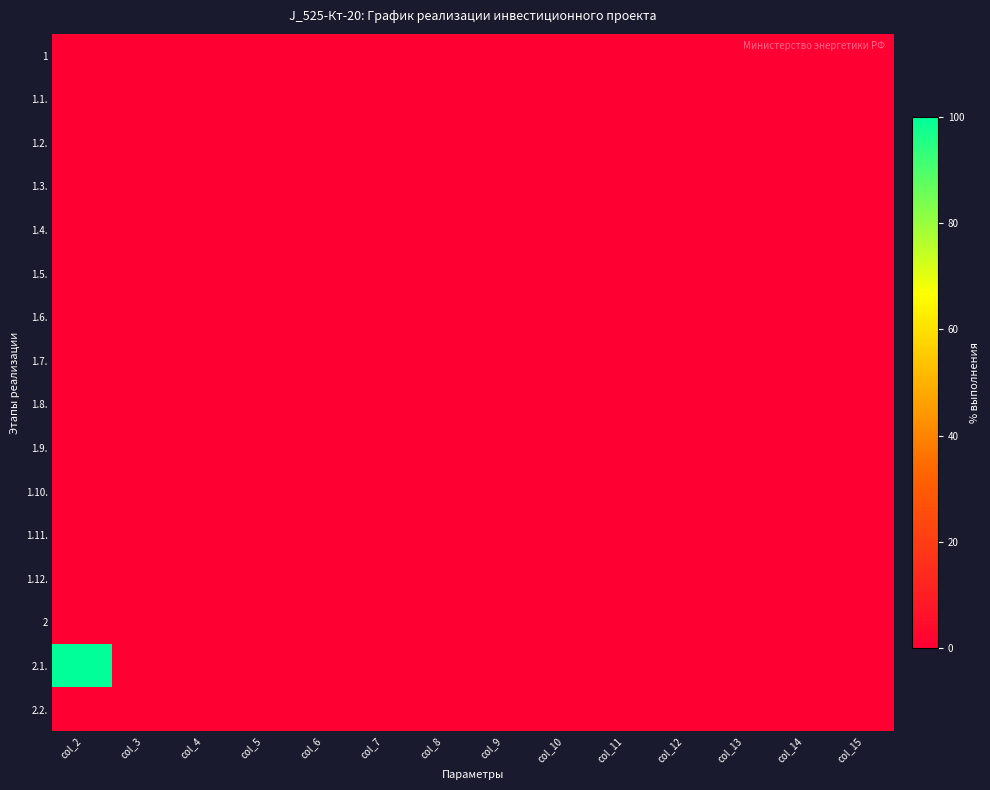

Reading left to right, list all the values displayed in this chart.

1: col_2=0	col_3=0	col_4=0	col_5=0	col_6=0	col_7=0	col_8=0	col_9=0	col_10=0	col_11=0	col_12=0	col_13=0	col_14=0	col_15=0
1.1.: col_2=0	col_3=0	col_4=0	col_5=0	col_6=0	col_7=0	col_8=0	col_9=0	col_10=0	col_11=0	col_12=0	col_13=0	col_14=0	col_15=0
1.2.: col_2=0	col_3=0	col_4=0	col_5=0	col_6=0	col_7=0	col_8=0	col_9=0	col_10=0	col_11=0	col_12=0	col_13=0	col_14=0	col_15=0
1.3.: col_2=0	col_3=0	col_4=0	col_5=0	col_6=0	col_7=0	col_8=0	col_9=0	col_10=0	col_11=0	col_12=0	col_13=0	col_14=0	col_15=0
1.4.: col_2=0	col_3=0	col_4=0	col_5=0	col_6=0	col_7=0	col_8=0	col_9=0	col_10=0	col_11=0	col_12=0	col_13=0	col_14=0	col_15=0
1.5.: col_2=0	col_3=0	col_4=0	col_5=0	col_6=0	col_7=0	col_8=0	col_9=0	col_10=0	col_11=0	col_12=0	col_13=0	col_14=0	col_15=0
1.6.: col_2=0	col_3=0	col_4=0	col_5=0	col_6=0	col_7=0	col_8=0	col_9=0	col_10=0	col_11=0	col_12=0	col_13=0	col_14=0	col_15=0
1.7.: col_2=0	col_3=0	col_4=0	col_5=0	col_6=0	col_7=0	col_8=0	col_9=0	col_10=0	col_11=0	col_12=0	col_13=0	col_14=0	col_15=0
1.8.: col_2=0	col_3=0	col_4=0	col_5=0	col_6=0	col_7=0	col_8=0	col_9=0	col_10=0	col_11=0	col_12=0	col_13=0	col_14=0	col_15=0
1.9.: col_2=0	col_3=0	col_4=0	col_5=0	col_6=0	col_7=0	col_8=0	col_9=0	col_10=0	col_11=0	col_12=0	col_13=0	col_14=0	col_15=0
1.10.: col_2=0	col_3=0	col_4=0	col_5=0	col_6=0	col_7=0	col_8=0	col_9=0	col_10=0	col_11=0	col_12=0	col_13=0	col_14=0	col_15=0
1.11.: col_2=0	col_3=0	col_4=0	col_5=0	col_6=0	col_7=0	col_8=0	col_9=0	col_10=0	col_11=0	col_12=0	col_13=0	col_14=0	col_15=0
1.12.: col_2=0	col_3=0	col_4=0	col_5=0	col_6=0	col_7=0	col_8=0	col_9=0	col_10=0	col_11=0	col_12=0	col_13=0	col_14=0	col_15=0
2: col_2=0	col_3=0	col_4=0	col_5=0	col_6=0	col_7=0	col_8=0	col_9=0	col_10=0	col_11=0	col_12=0	col_13=0	col_14=0	col_15=0
2.1.: col_2=100	col_3=0	col_4=0	col_5=0	col_6=0	col_7=0	col_8=0	col_9=0	col_10=0	col_11=0	col_12=0	col_13=0	col_14=0	col_15=0
2.2.: col_2=0	col_3=0	col_4=0	col_5=0	col_6=0	col_7=0	col_8=0	col_9=0	col_10=0	col_11=0	col_12=0	col_13=0	col_14=0	col_15=0